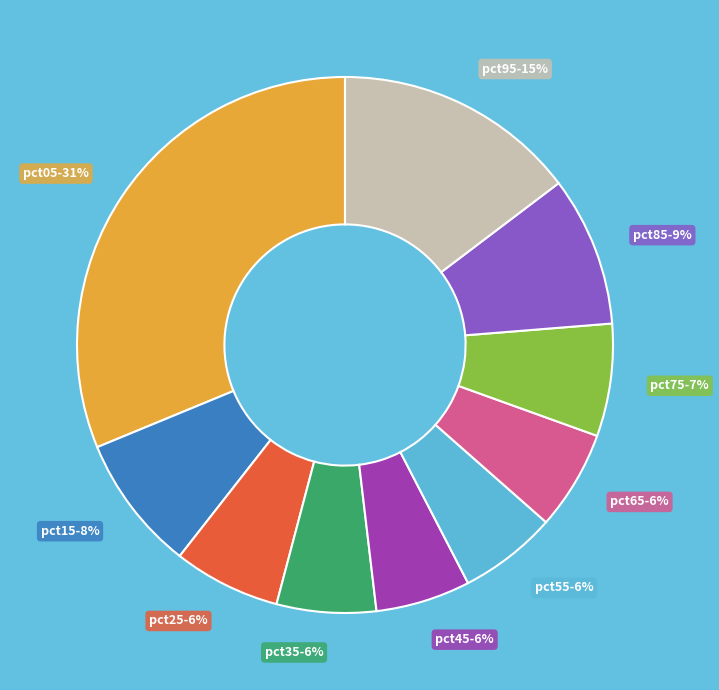

To the nearest percent, what is the average slice percentage?

10%